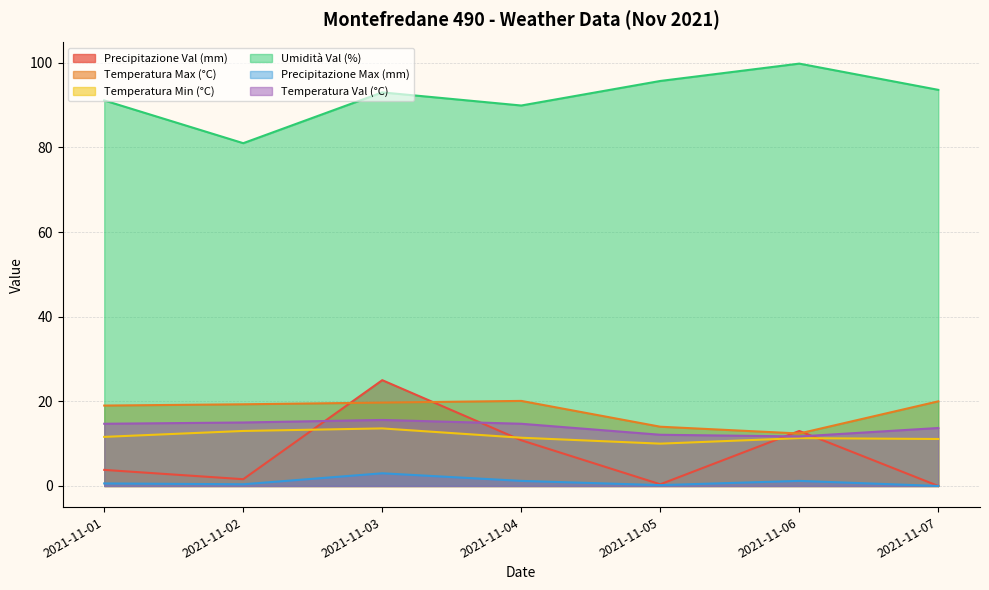

Which series has the largest range (max minus min)?

Precipitazione Val (mm)